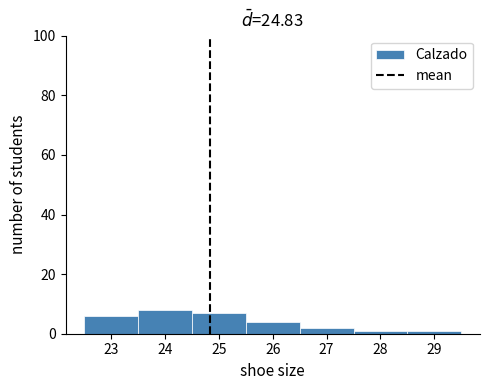

What is the height of the bar covering 26.5 to 27.5 on the x-axis? The values are not printed on the chart, so give them approximately, as read against the axis.

2